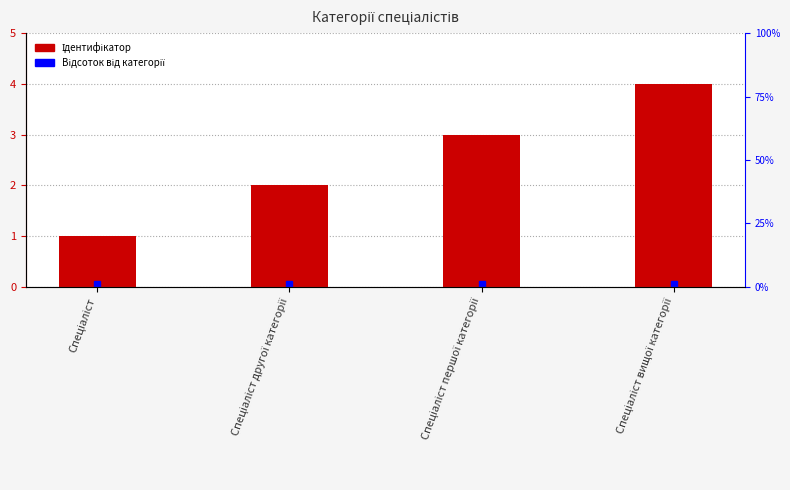

Read the value at Спеціаліст.

1